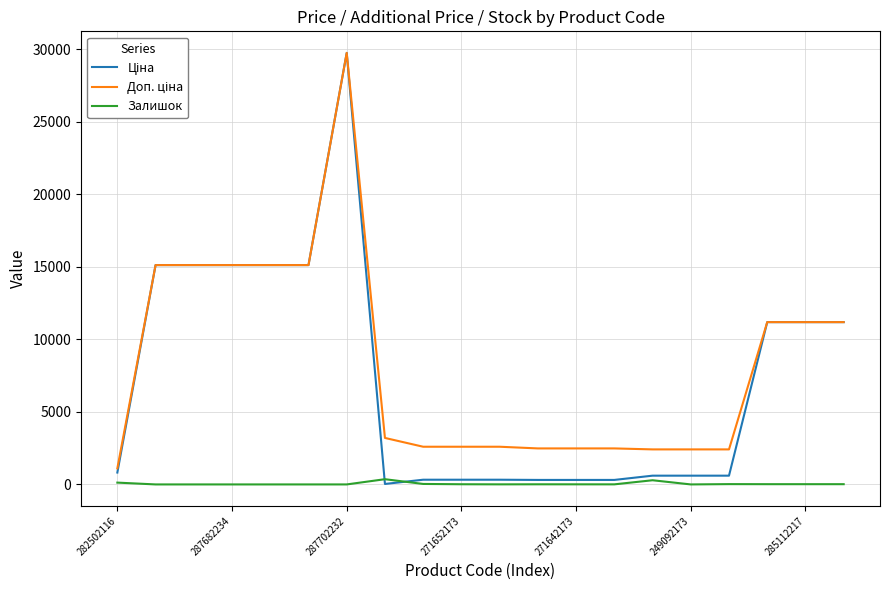

At which category is the sum across all series the highest?

287702232